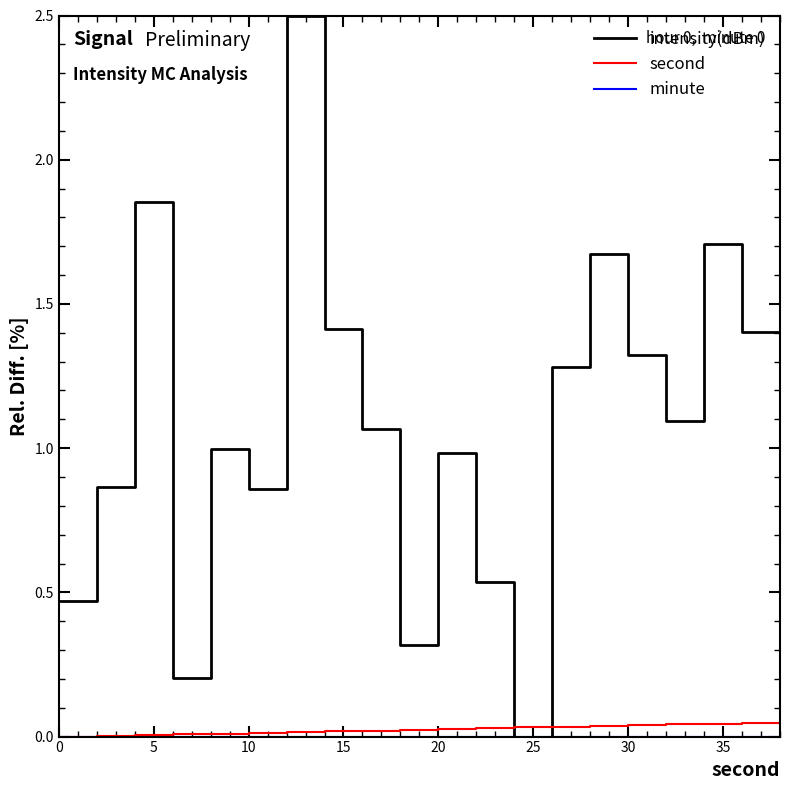

Which series has the largest range (max minus min)?

intensity(dBm)